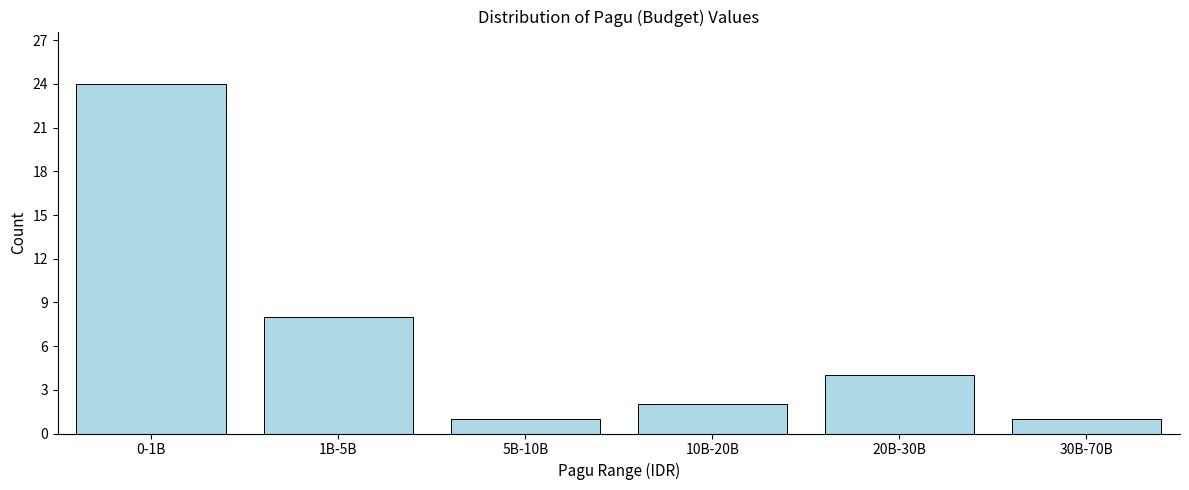

Reading left to right, transcribe all the data shown in this chart.

0-1B=24	1B-5B=8	5B-10B=1	10B-20B=2	20B-30B=4	30B-70B=1